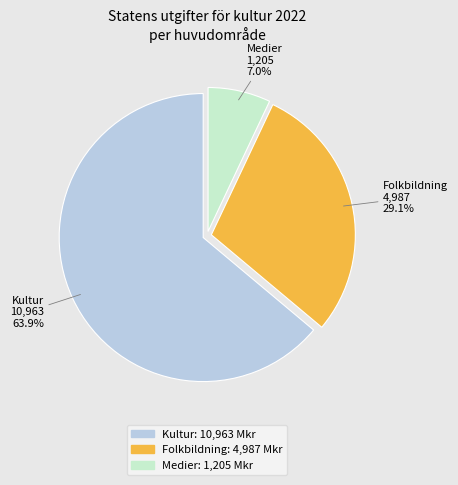

Rank the categories by value from lowest to highest.

Medier, Folkbildning, Kultur